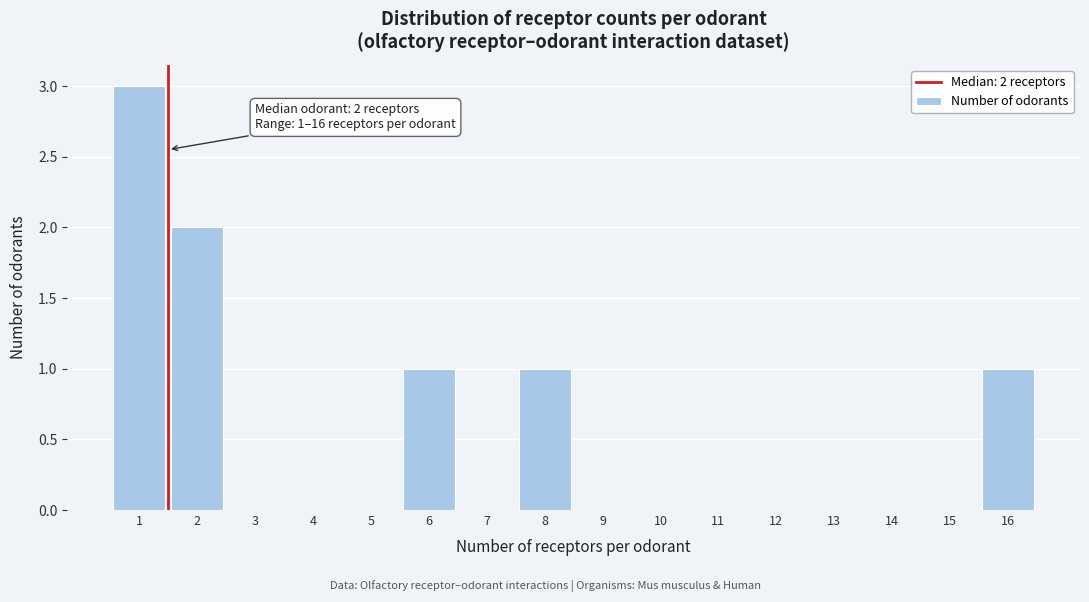

Reading left to right, transcribe all the data shown in this chart.

1=3	2=2	3=0	4=0	5=0	6=1	7=0	8=1	9=0	10=0	11=0	12=0	13=0	14=0	15=0	16=1